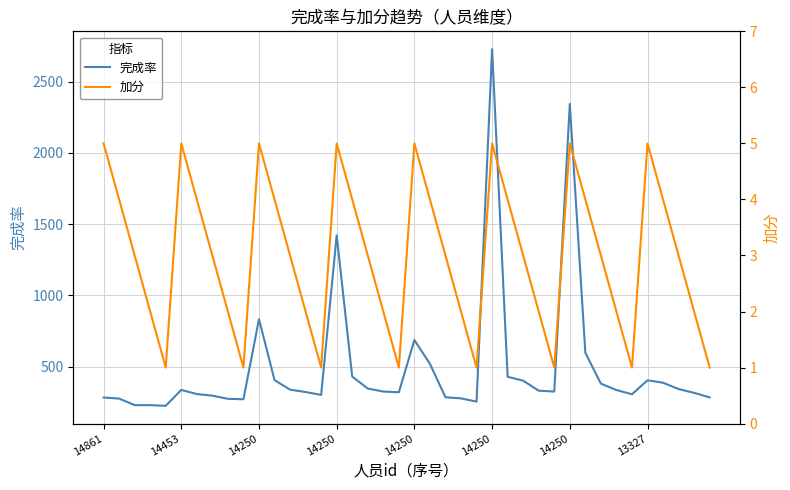

At 34, list the series in order from smallest to largest.

加分, 完成率